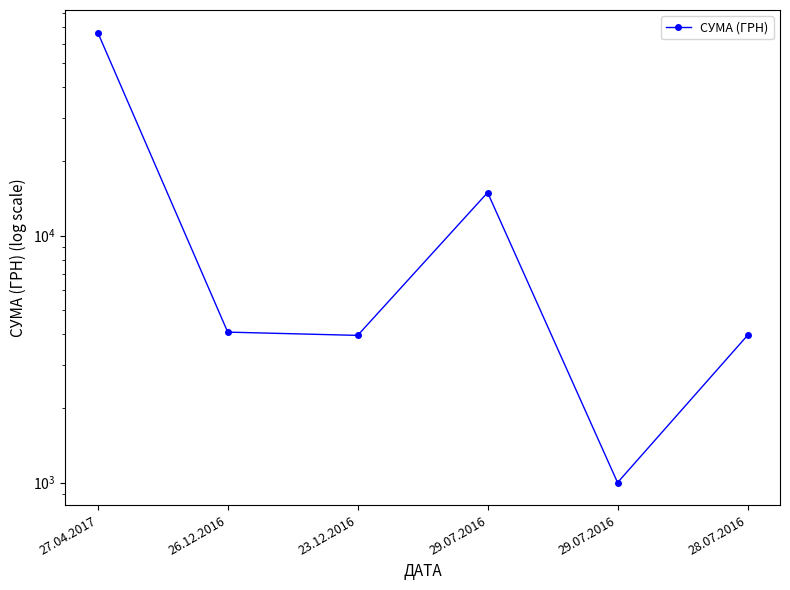

Reading left to right, transcribe all the data shown in this chart.

66483.2	4067.7	3945.7	14945.9	1000.0	3945.7